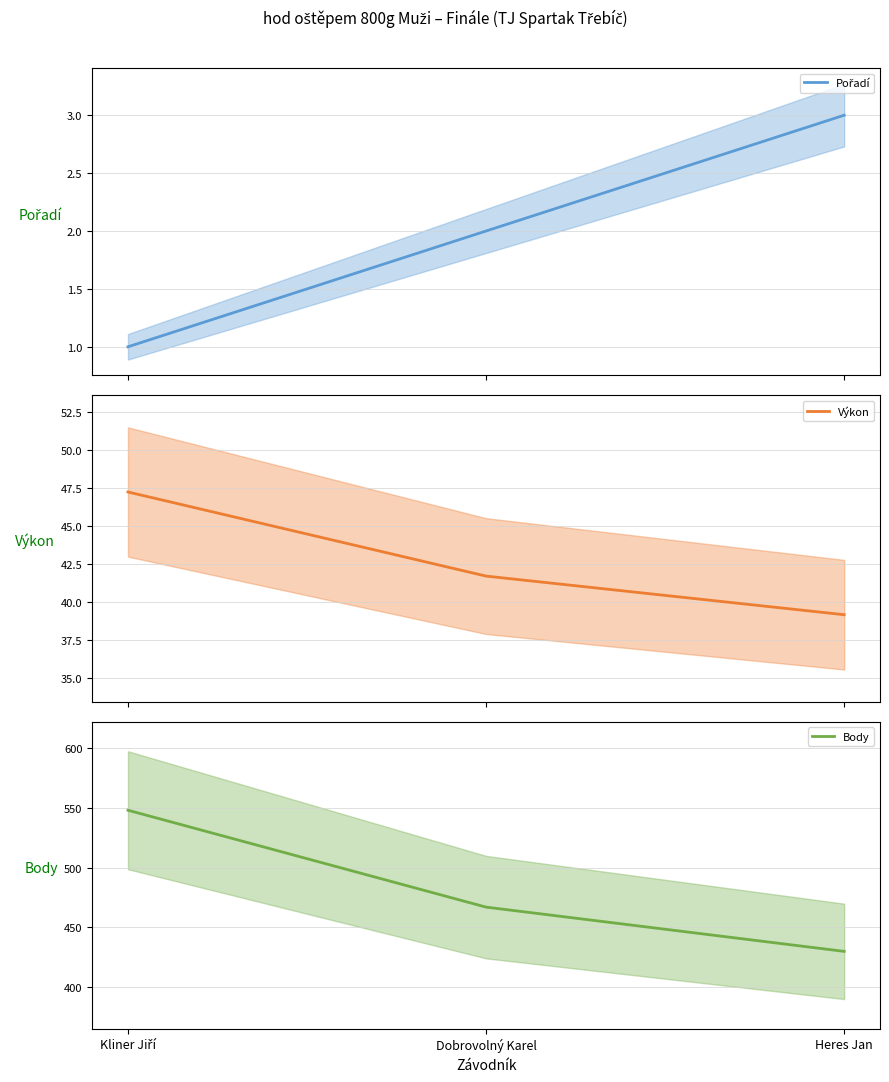

How many Pořadí values are between 1 and 3?

3